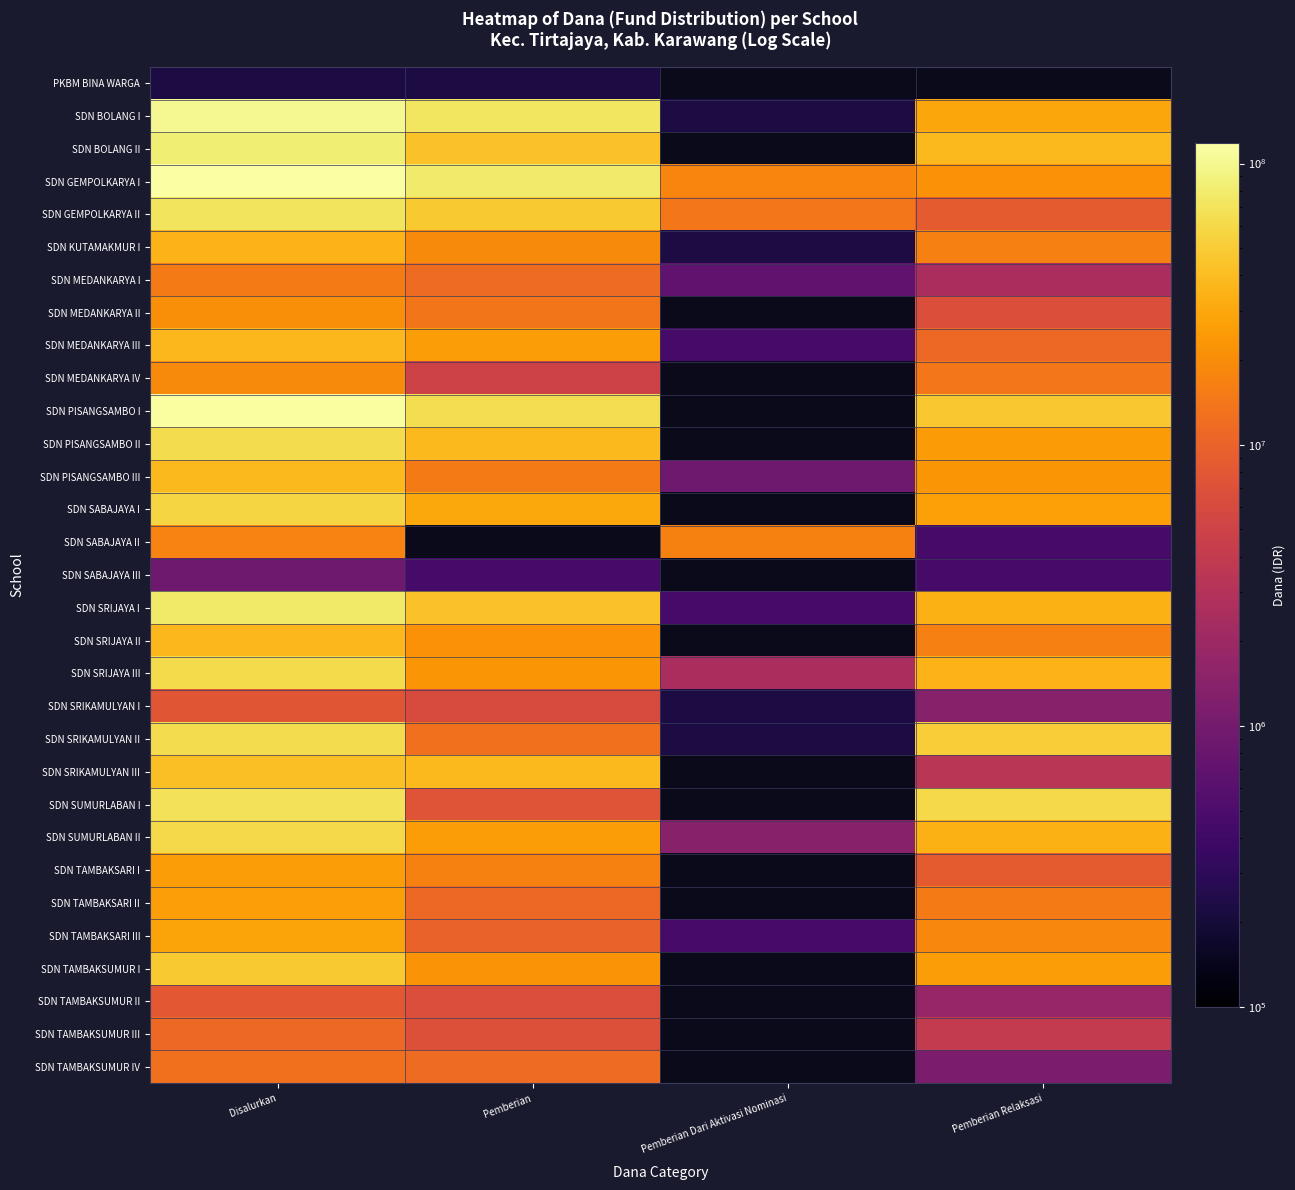

What is the difference between the SDN MEDANKARYA III values at Pemberian Dari Aktivasi Nominasi and Pemberian Relaksasi?

10800000.0